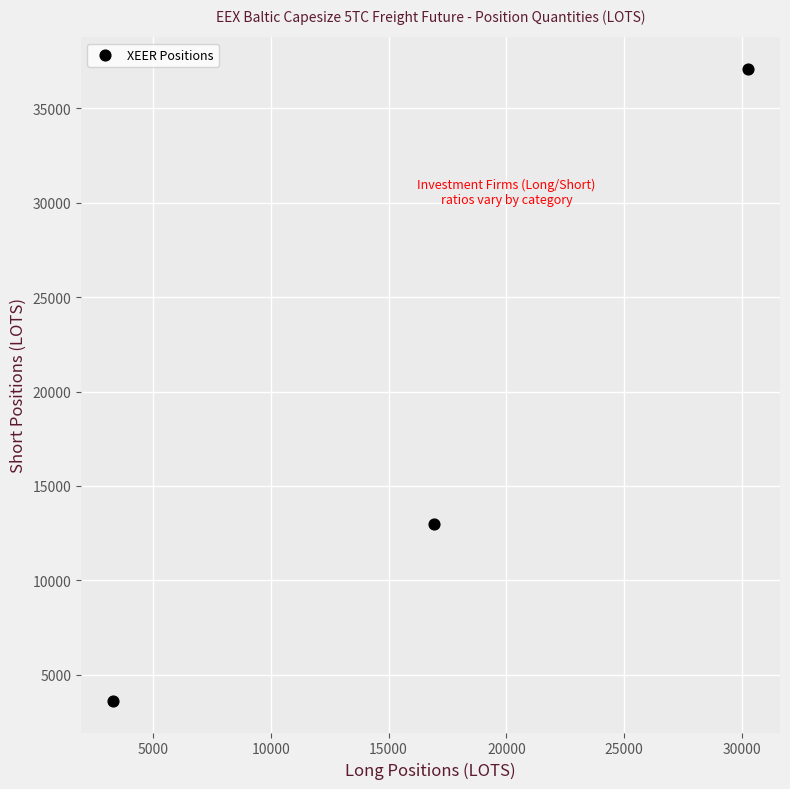

What is the average Y value?

17895.0